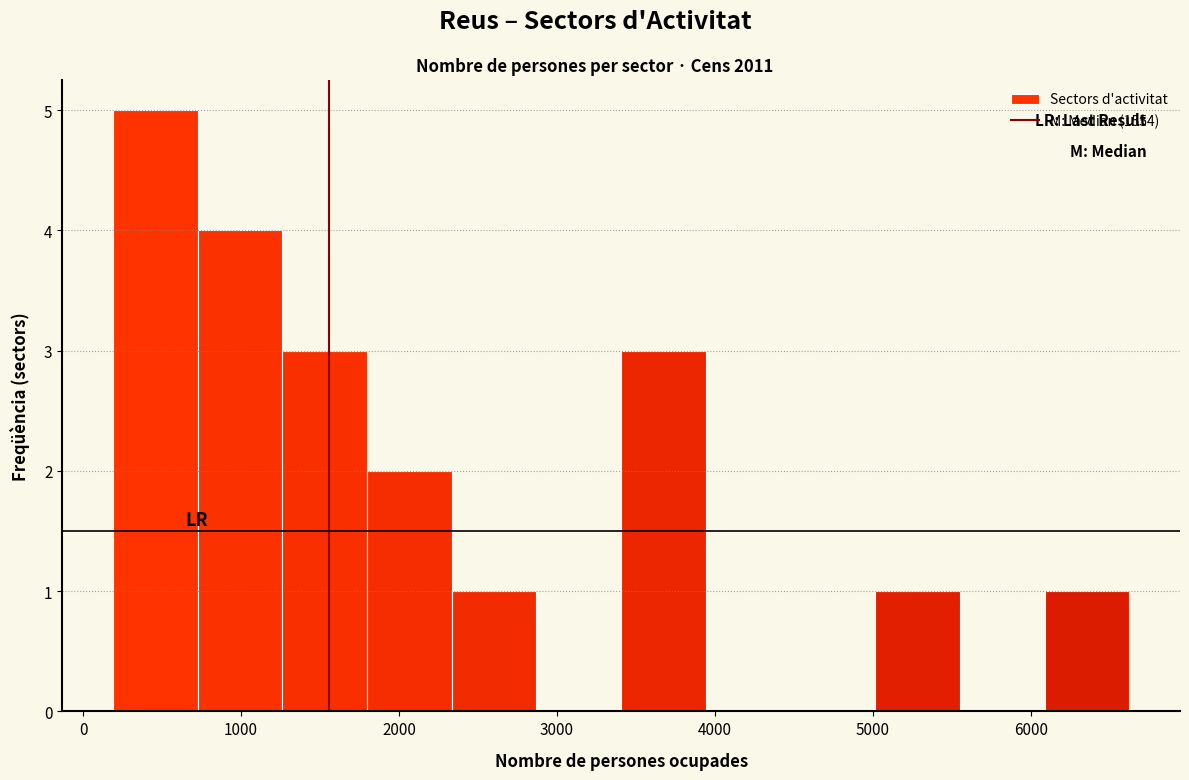

How tall is the bar that spans 200 to 700 on the x-axis? Neither the bar edges nor the heights are printed on the chart, so give them approximately, as read against the axes.

5